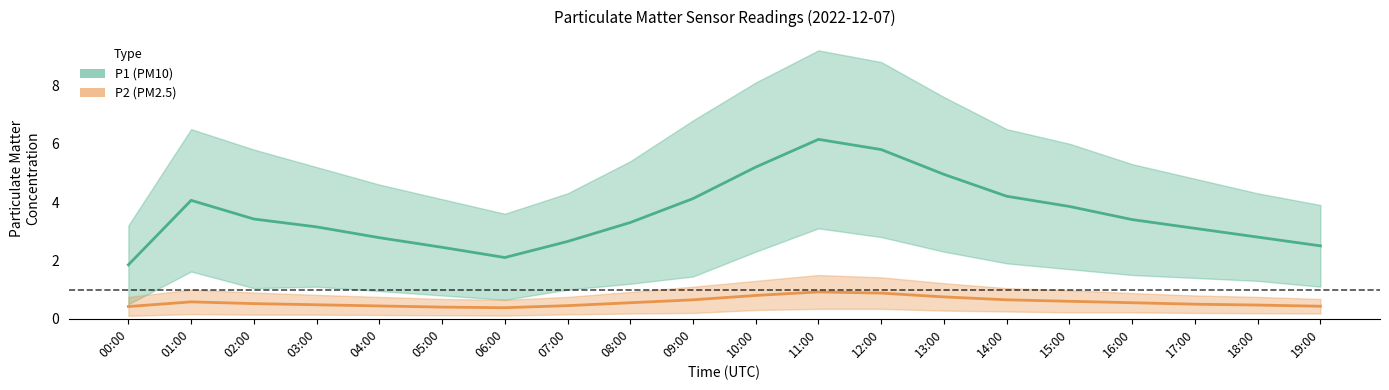

What is the greatest value displayed?

6.2